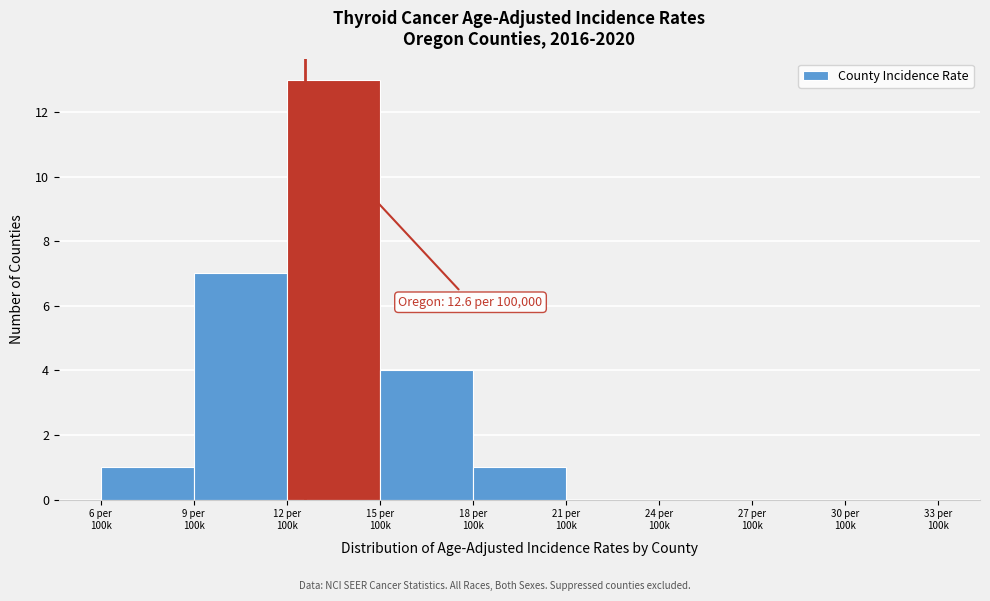

What is the greatest value displayed?

13